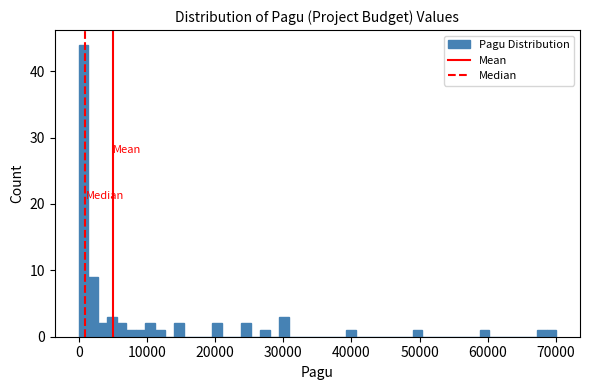

Around what value on the x-axis is the tallest bar? Give the approximate position of its centre, as read against the axis.

1000